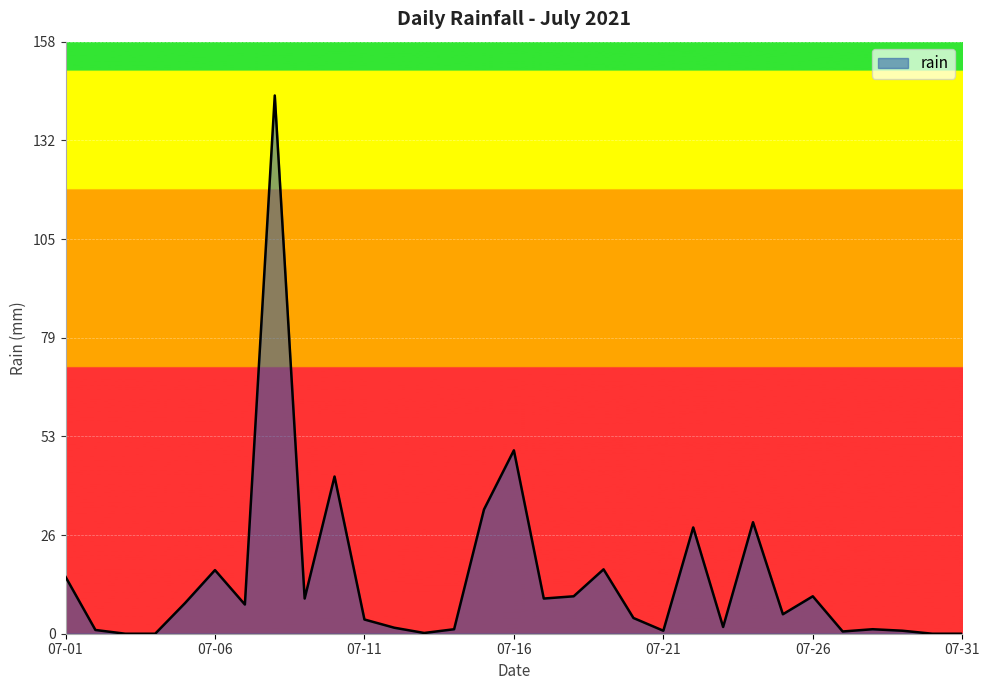

What is the difference between the maximum and minimum values?

143.8